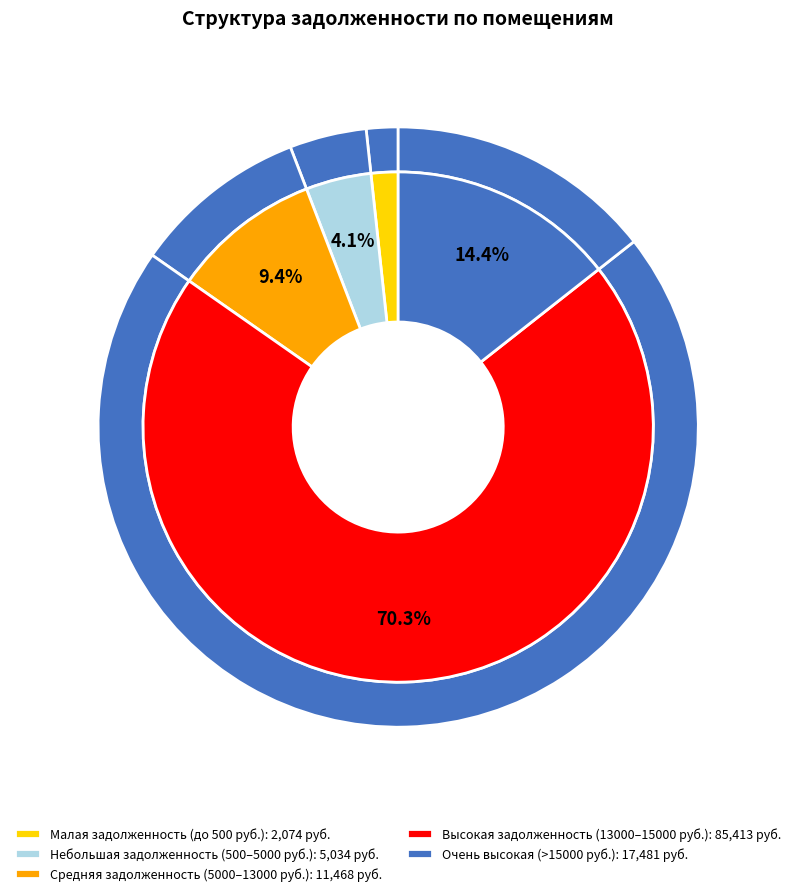

Which has a higher value, 1 or 3?

3